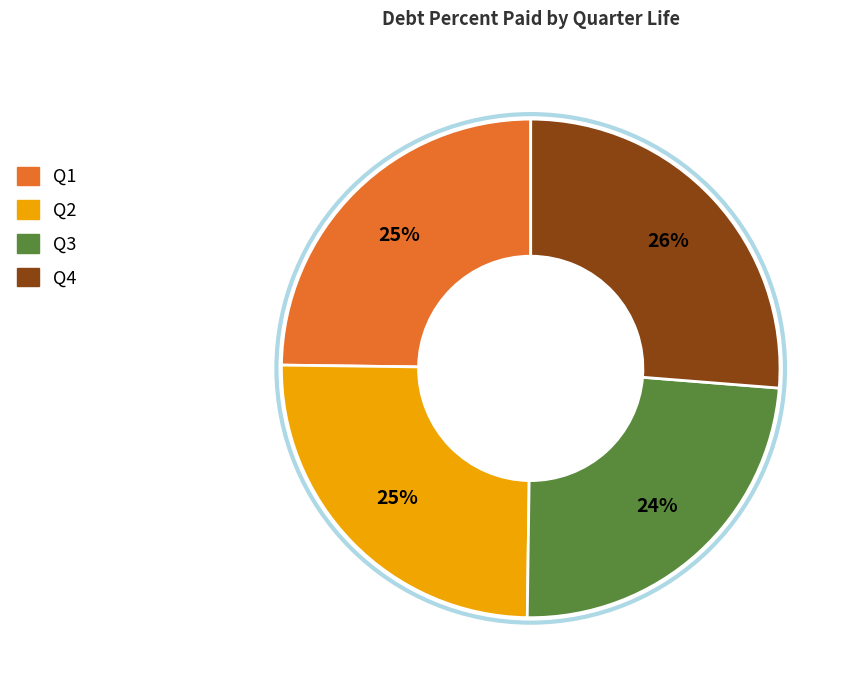

How many slices are in this pie chart?

4